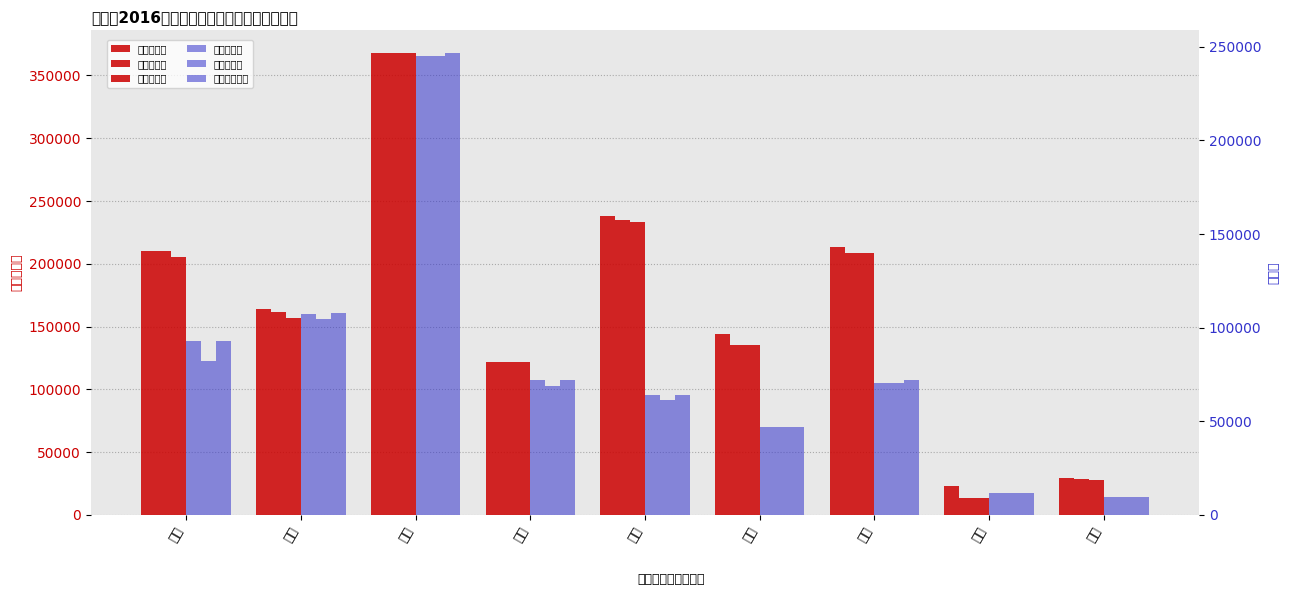

What is the difference between the 耕地总面积 values at 罗源 and 长乐?

19784